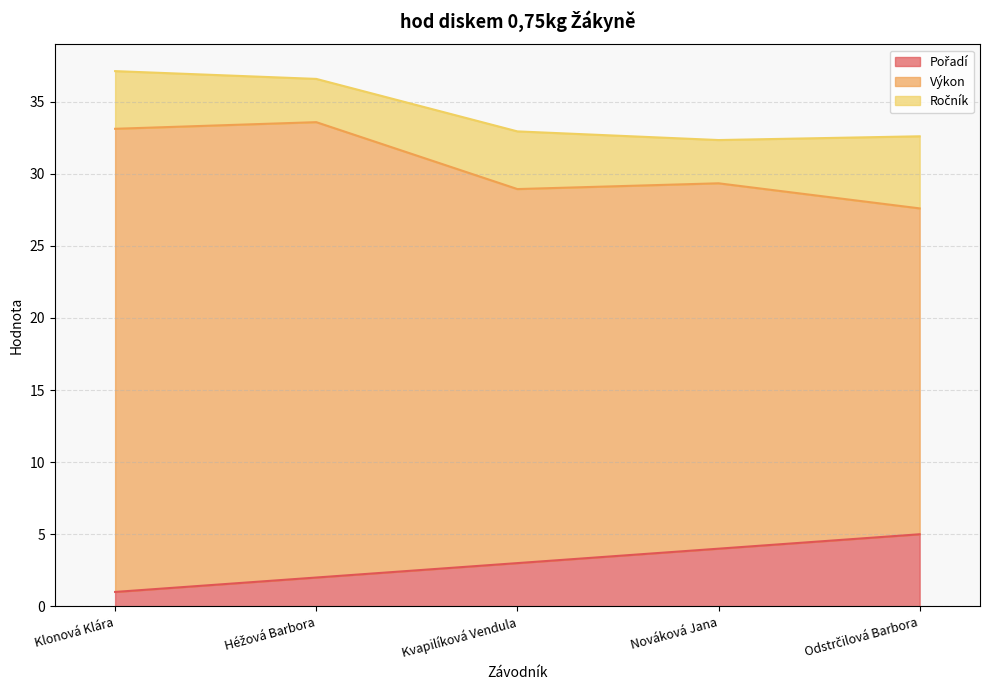

At which label does Pořadí reach its peak?

Odstrčilová Barbora